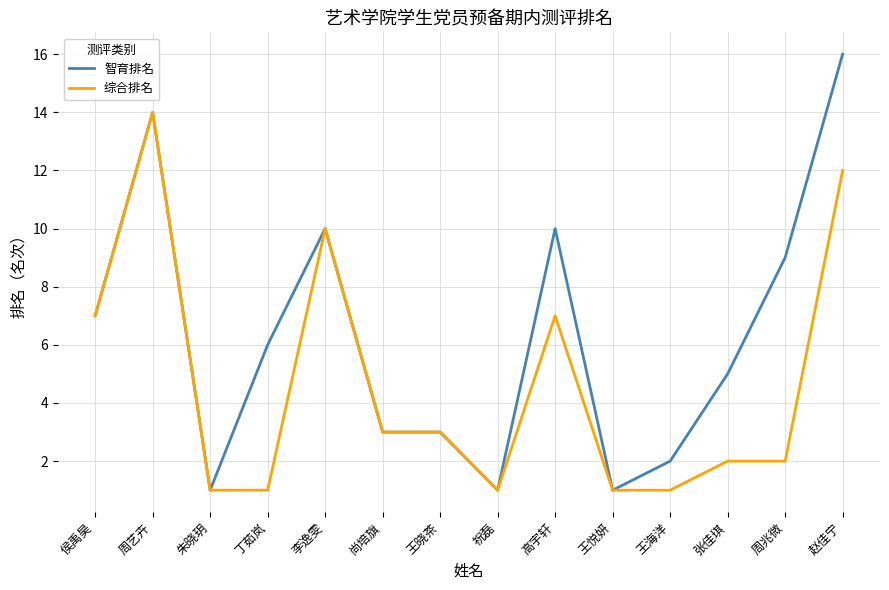

What is the difference between the highest and lowest values at 高宇轩?

3